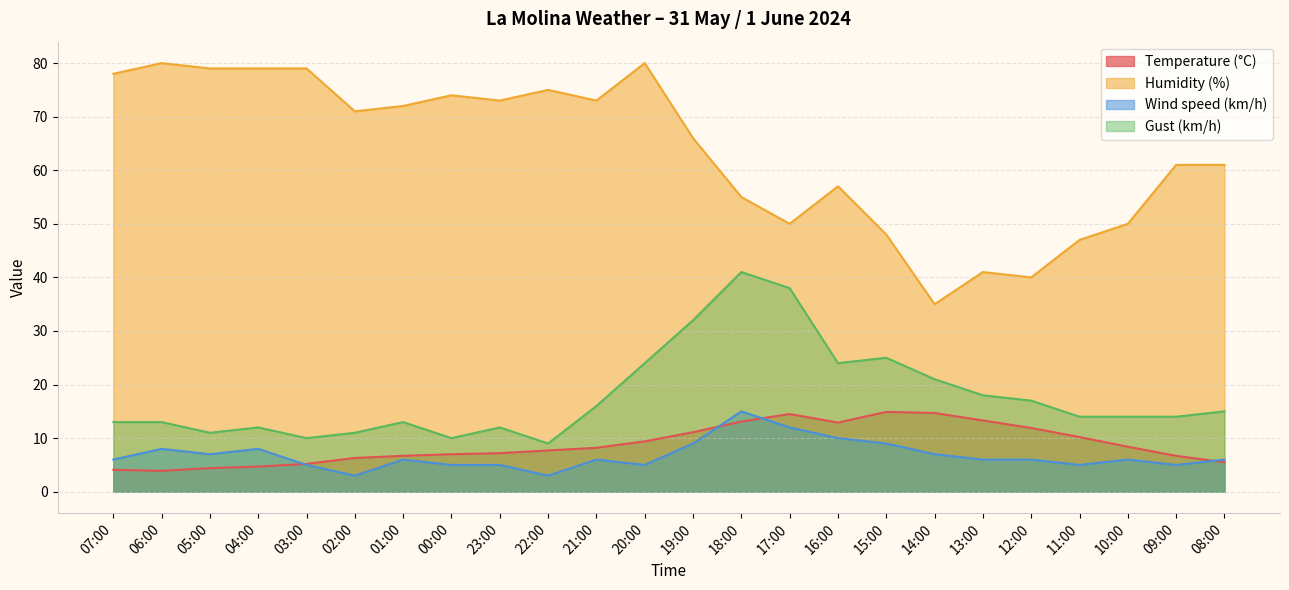

Where does the Gust (km/h) series first go above 14?

21:00